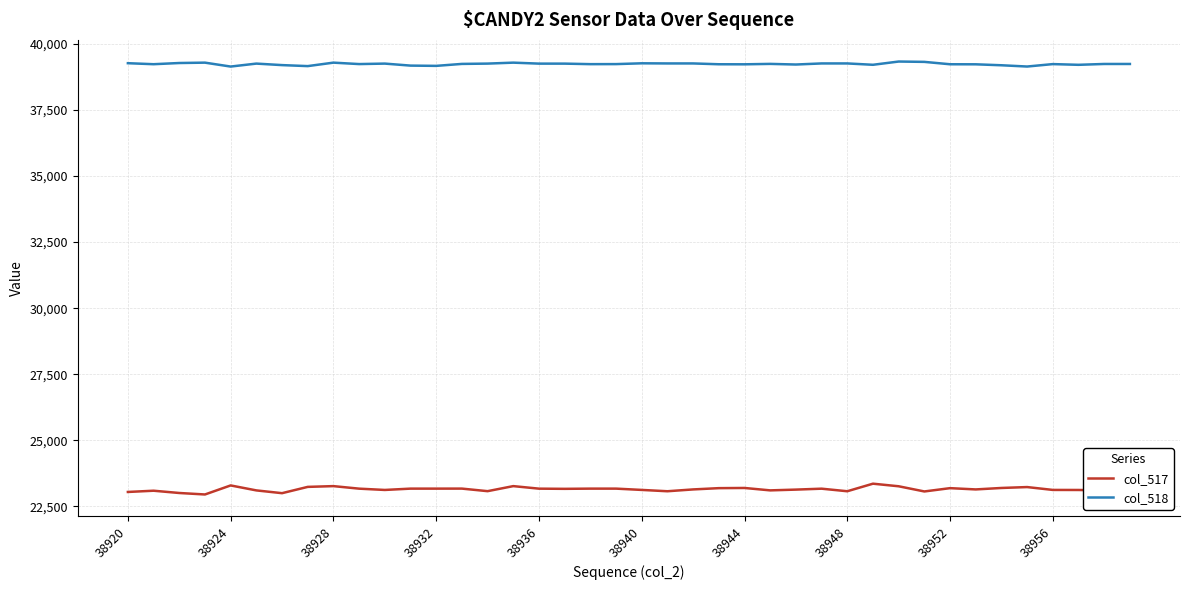

True or false: col_517 and col_518 intersect in this chart.

False